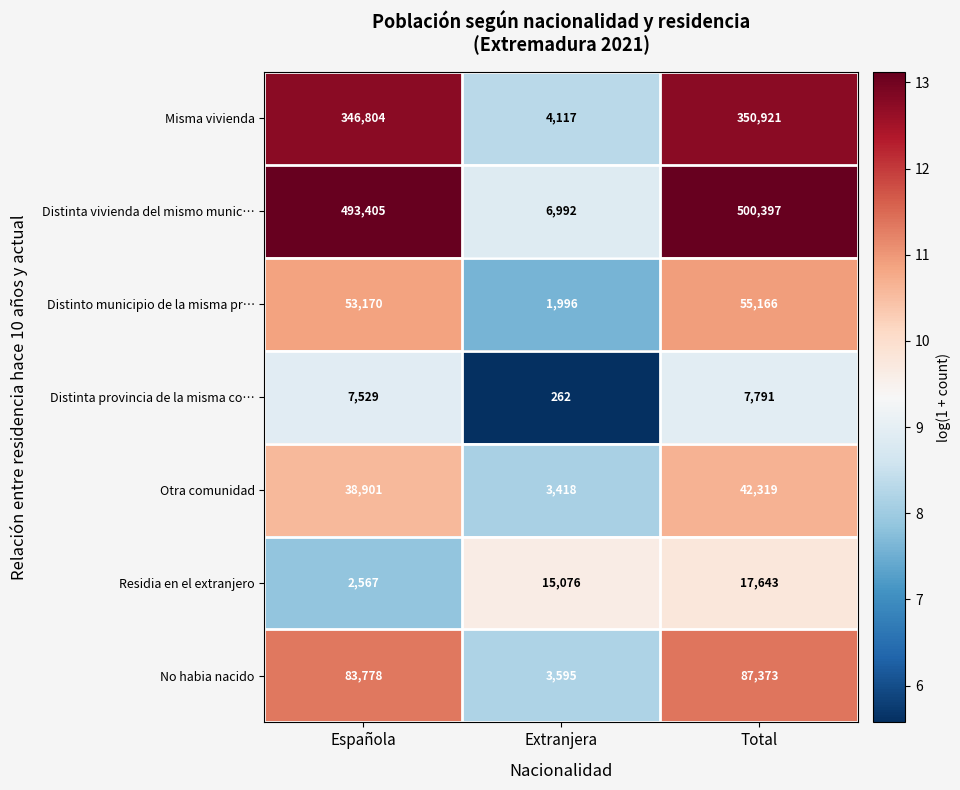

Which series has the largest total across all categories?

Distinta vivienda del mismo munic…